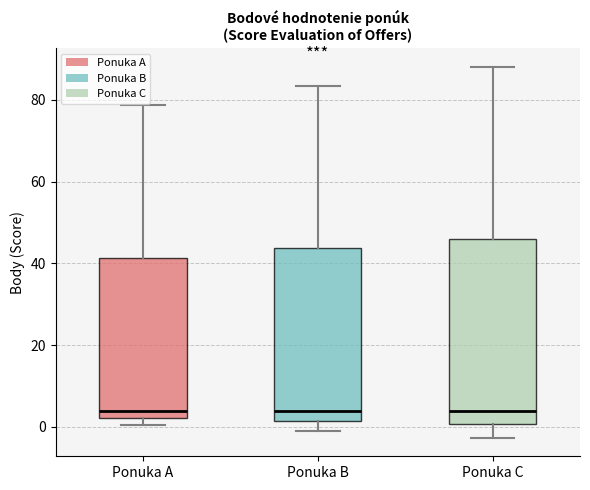

Where does the median line of the box for Ponuka B sit on the y-axis? The values are not printed on the chart, so give them approximately, as read against the axis.

4